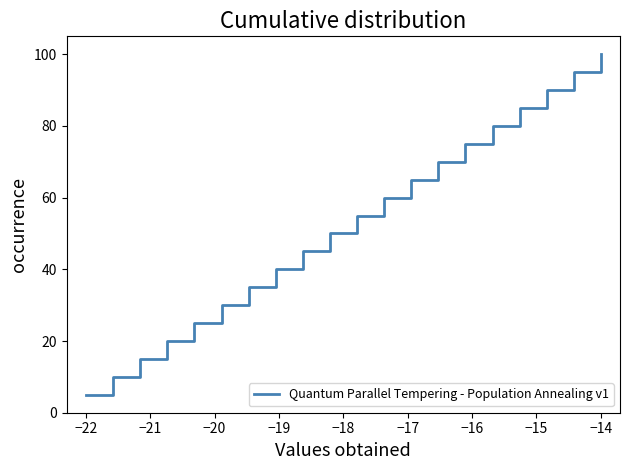

What is the difference between the maximum and minimum values?

95